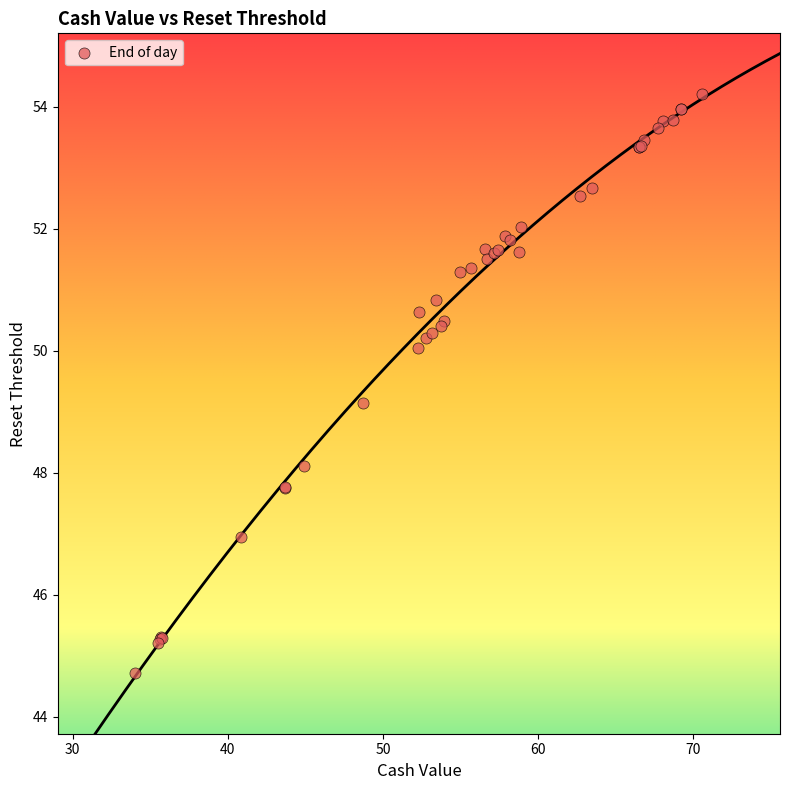

What Y value in the scatter plot is closest to 49?

49.1